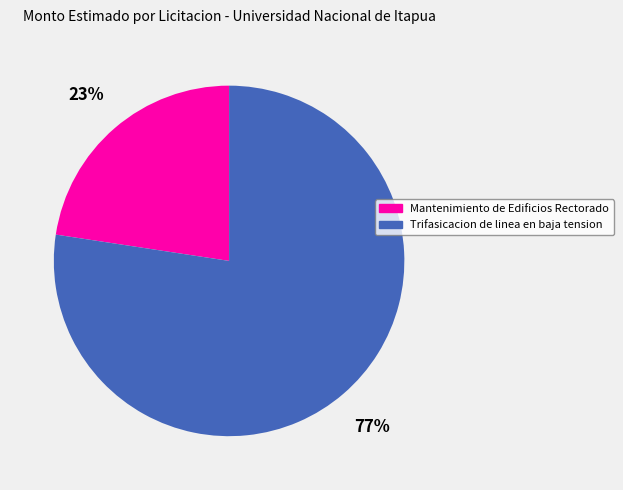

Count the number of slices in the pie.

2